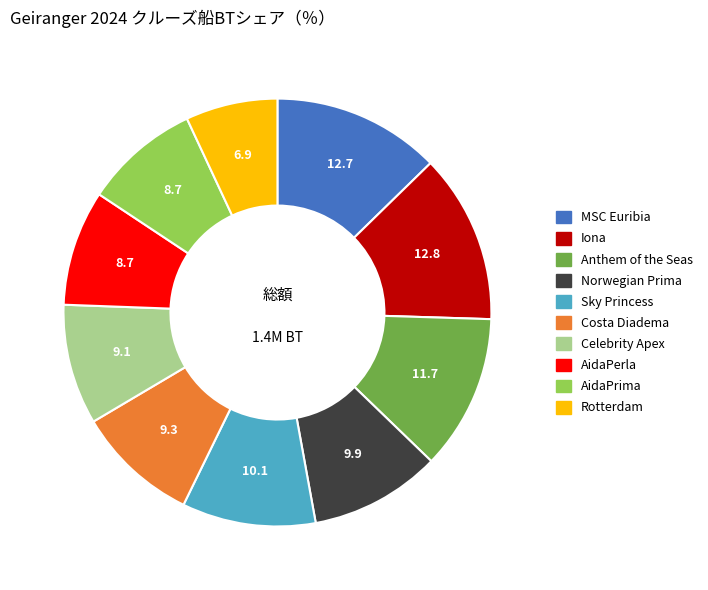

Is it true that Iona is 1% of the pie?

False